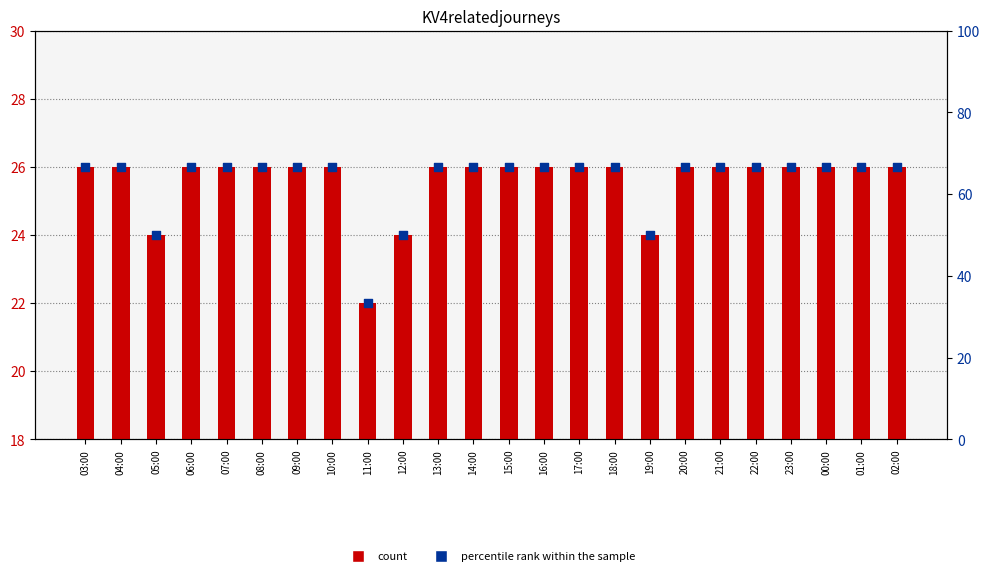

Which series reaches the minimum Y coordinate?

count